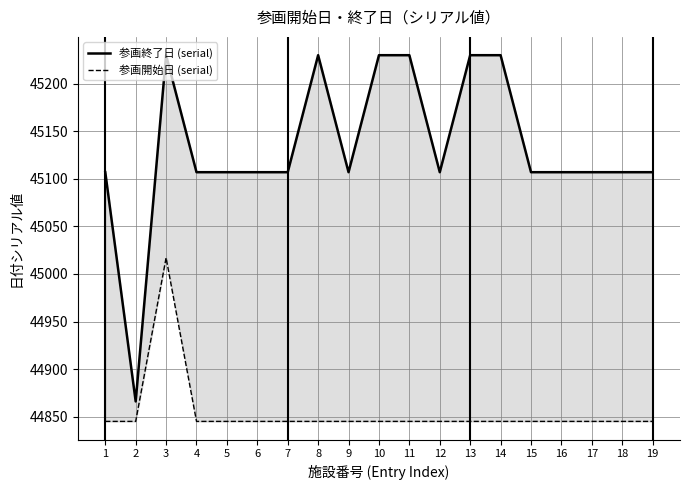

Which series has the largest total across all categories?

参画終了日 (serial)